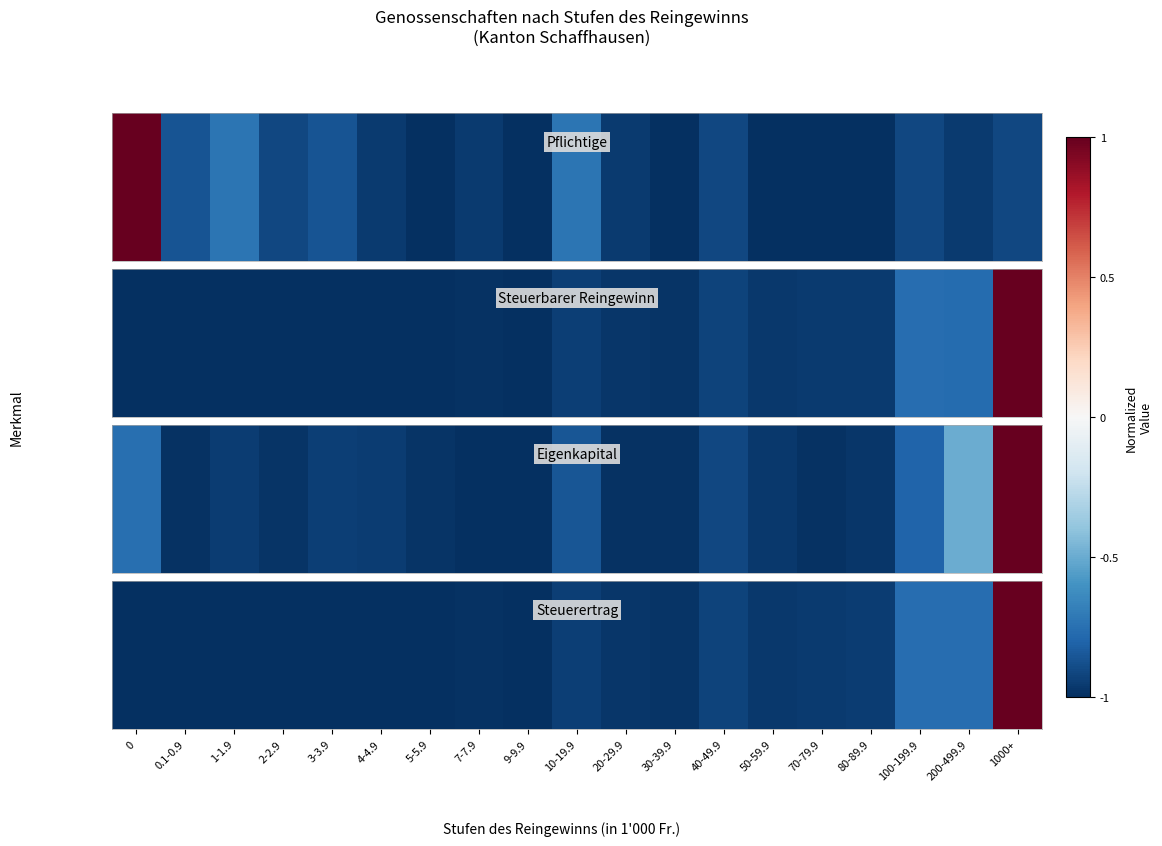

Rank the categories by value from highest to lowest.

1000+, 100-199.9, 200-499.9, 40-49.9, 10-19.9, 80-89.9, 70-79.9, 50-59.9, 20-29.9, 30-39.9, 7-7.9, 3-3.9, 9-9.9, 4-4.9, 1-1.9, 2-2.9, 5-5.9, 0.1-0.9, 0